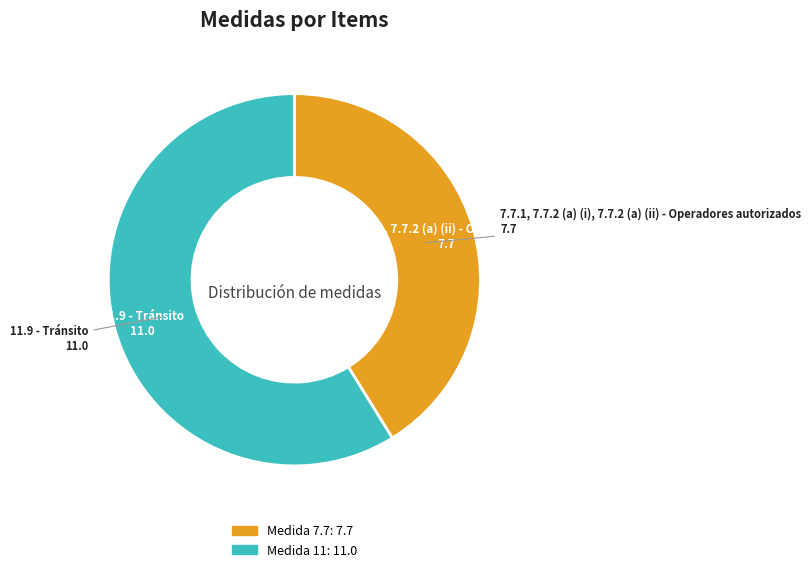

Count the number of slices in the pie.

2